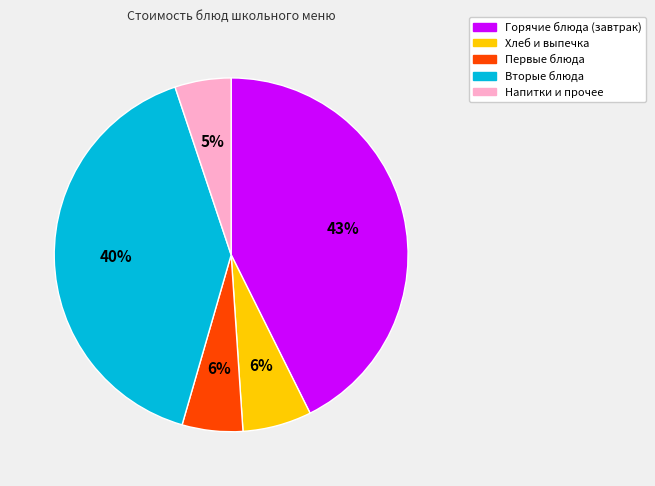

Count the number of slices in the pie.

5